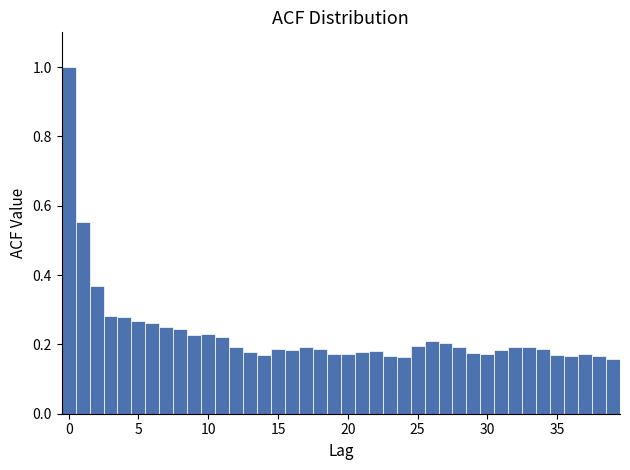

Read against the x-axis, roughly where is the centre of the tallest bar?

0.0